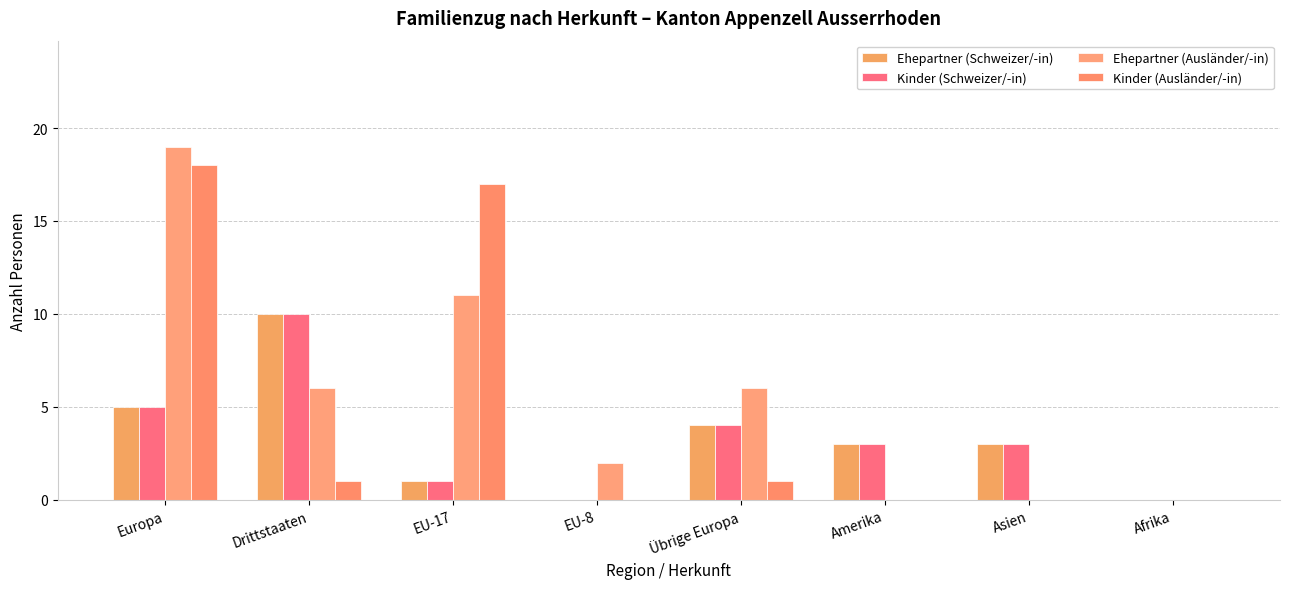

How many categories are shown in the chart?

8